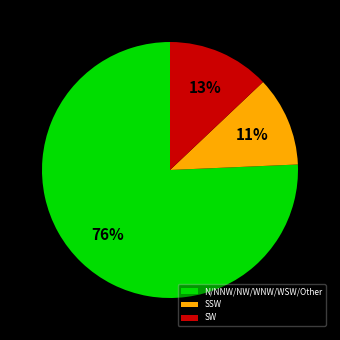

How many segments does this pie chart have?

3